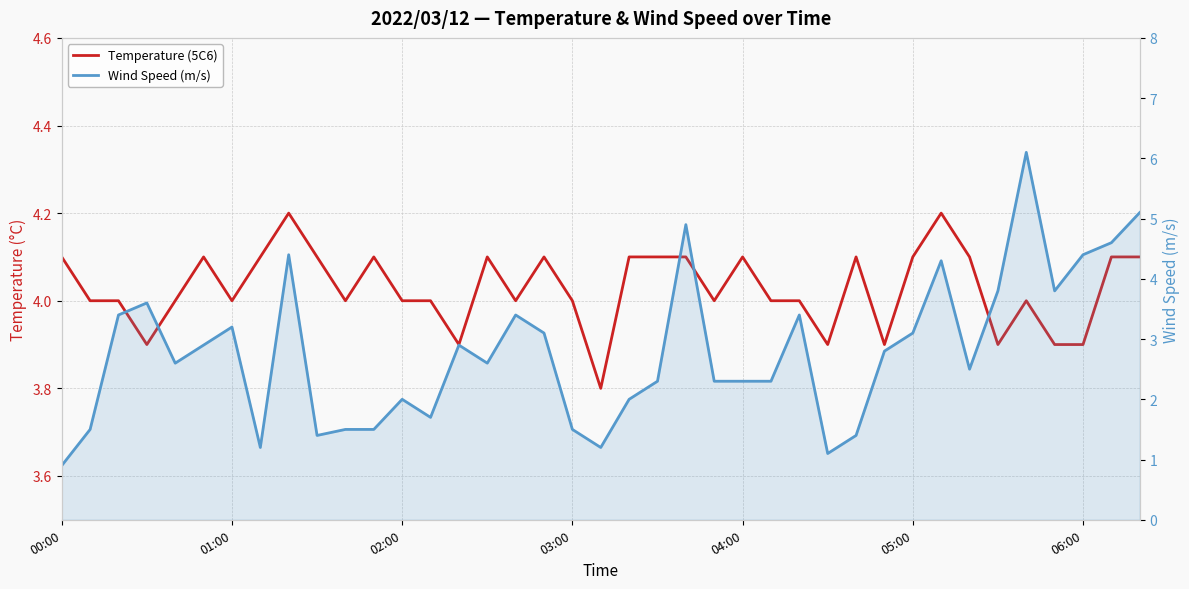

What is the difference between the maximum and second lowest values in the Wind Speed (m/s) series?

5.0